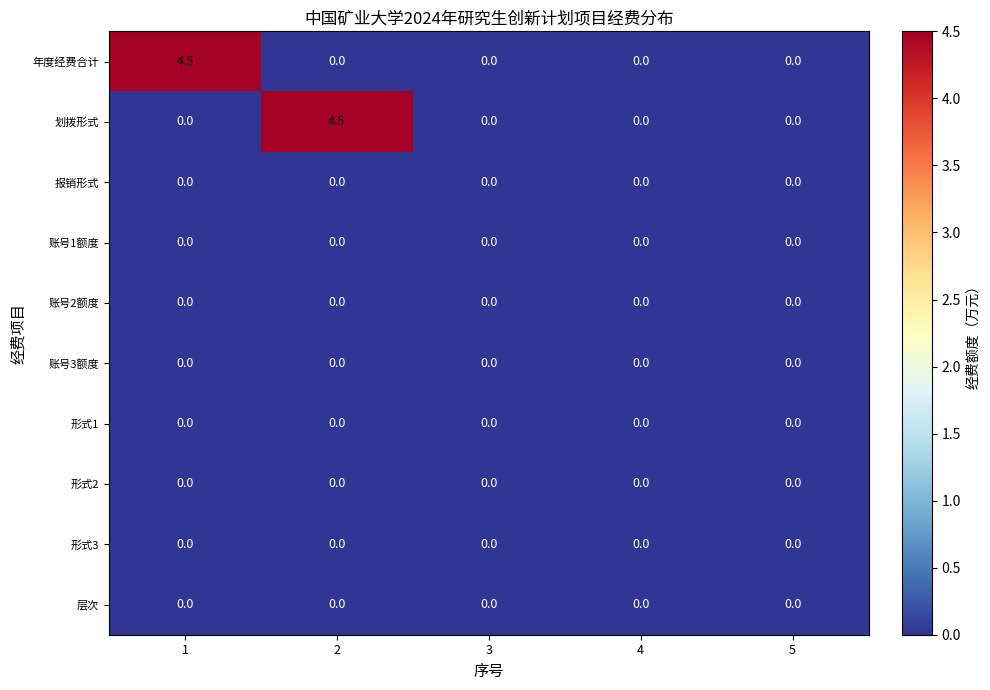

What is the total value across all series at 1?

4.5